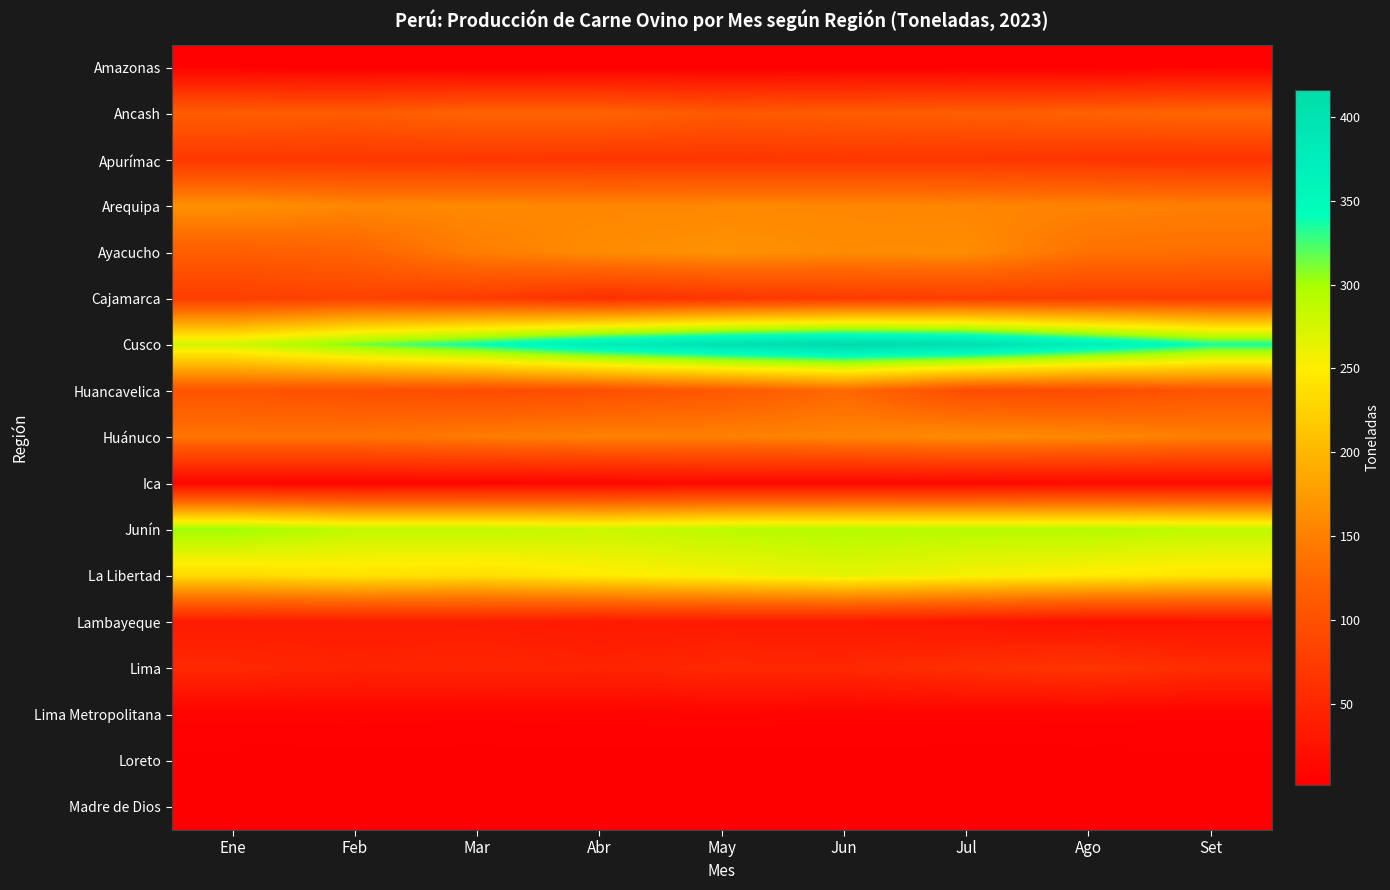

What is the total value across all series at Set?

1786.5